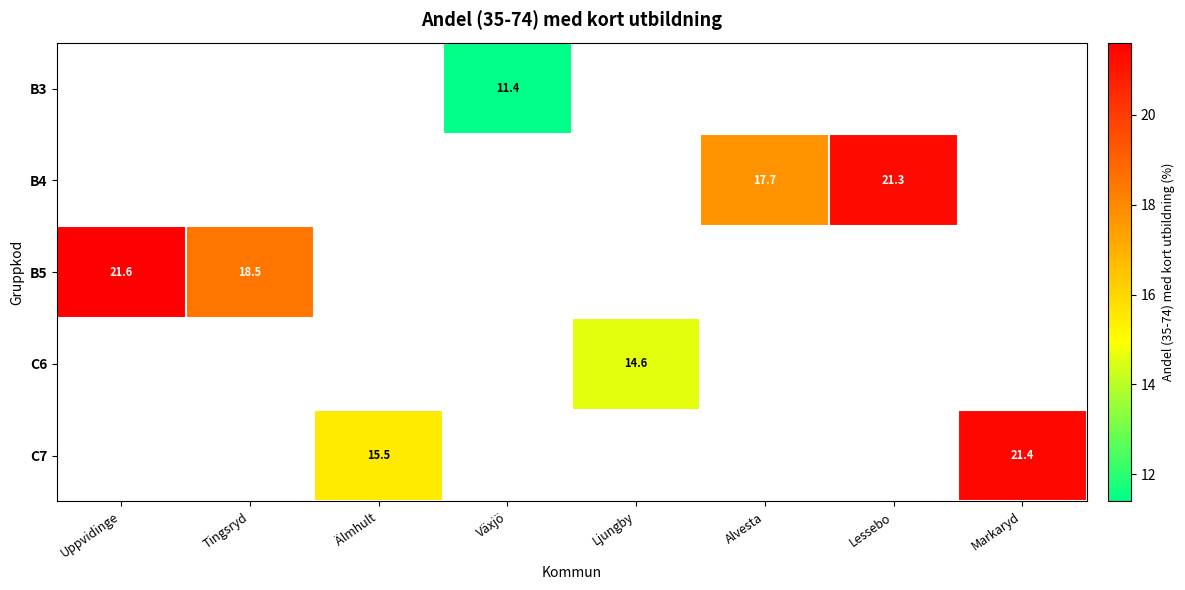

True or false: C7 has a value of 37.8 at Markaryd.

False